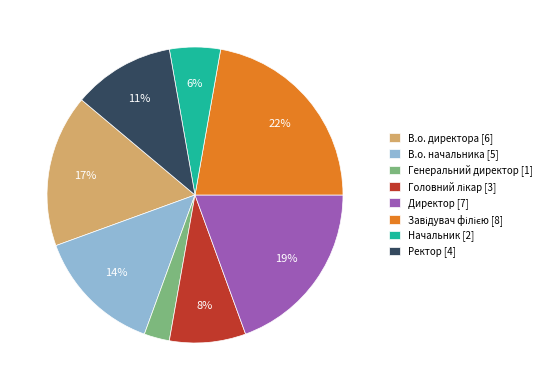

Combined, do В.о. директора and Начальник account for over 50%?

No